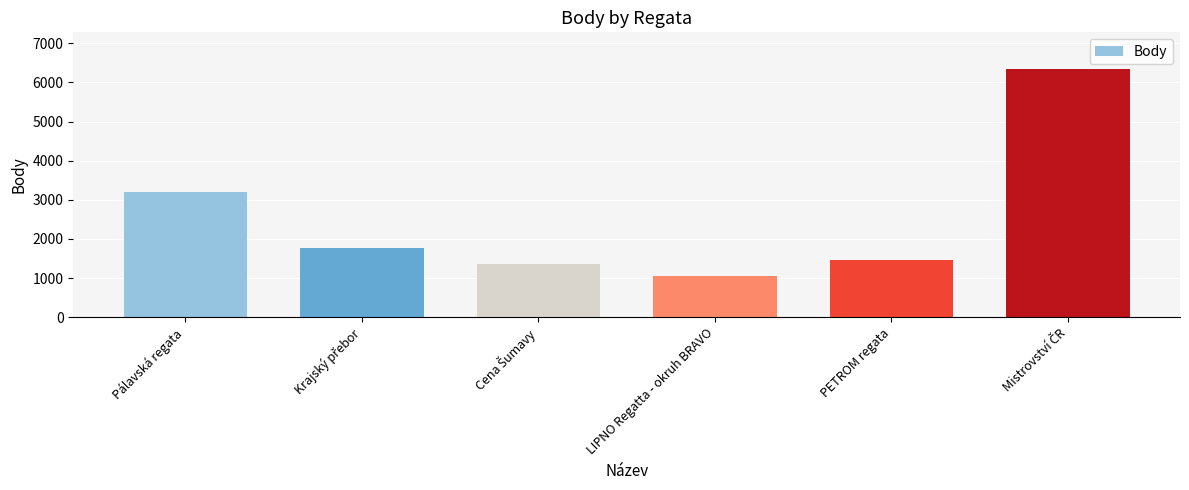

What is the difference between the maximum and minimum values?

5276